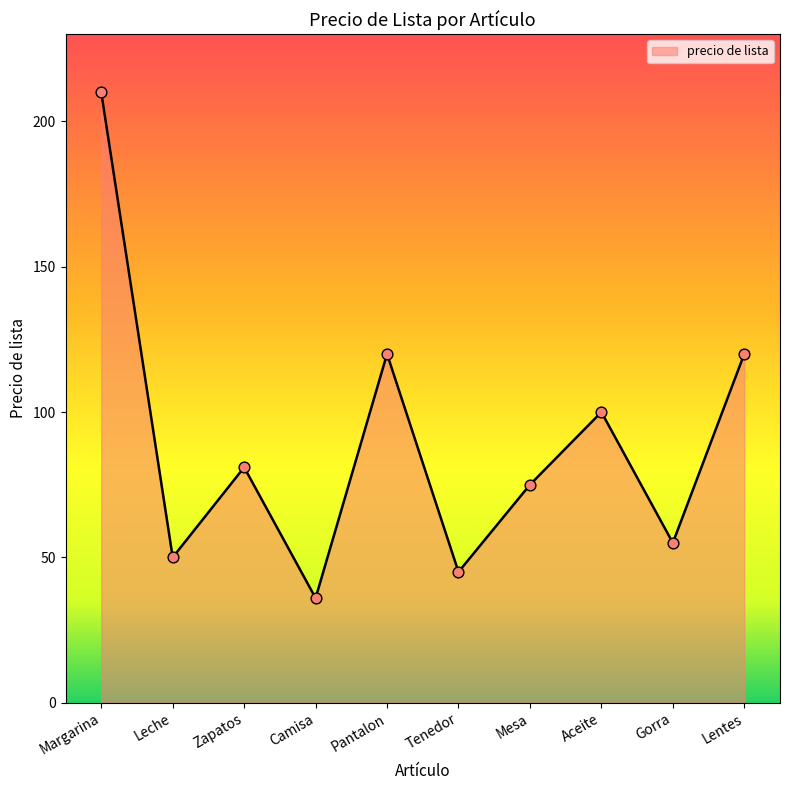

Between Aceite and Camisa, which is larger?

Aceite